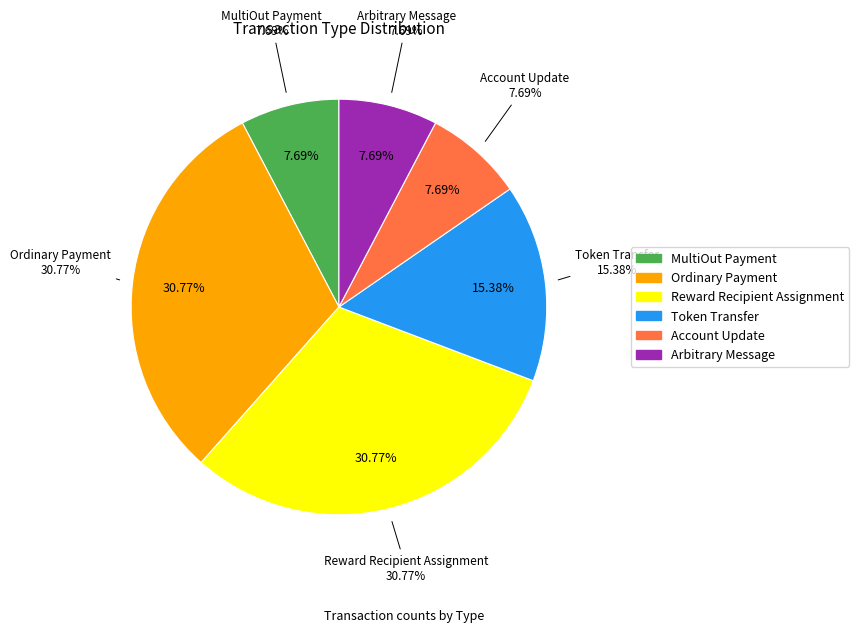

Count the number of slices in the pie.

6